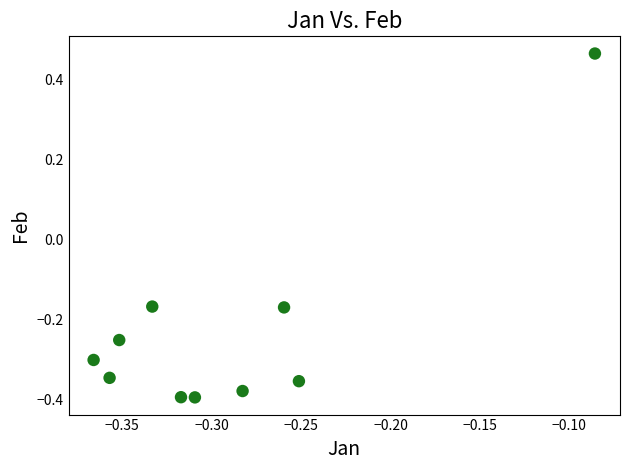

What is the range of Y values (max minus min)?

0.9